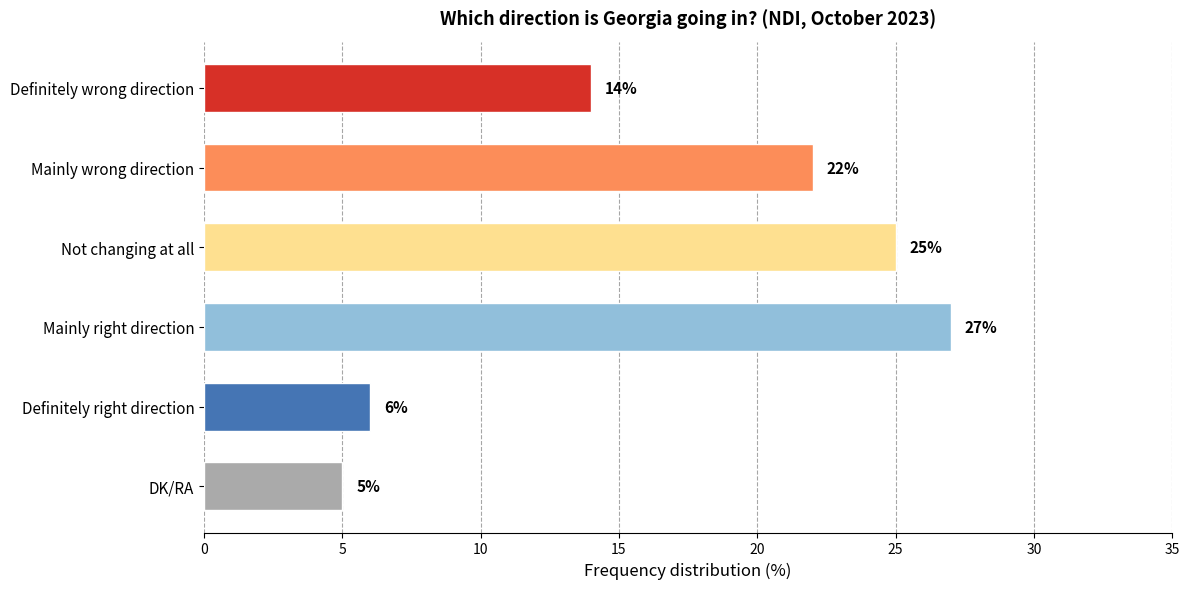

What is the label of the 4th bar from the bottom?

Not changing at all